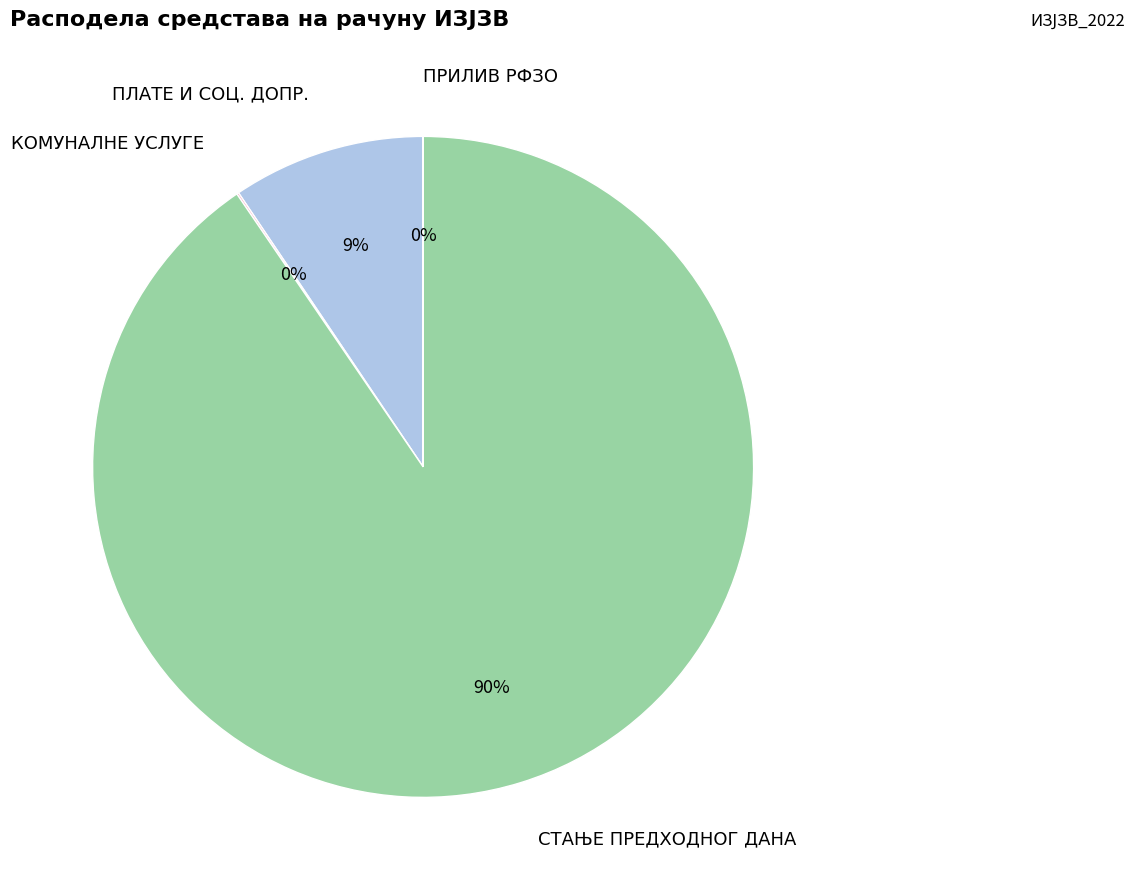

Which category has the biggest portion of the pie?

СТАЊЕ ПРЕДХОДНОГ ДАНА